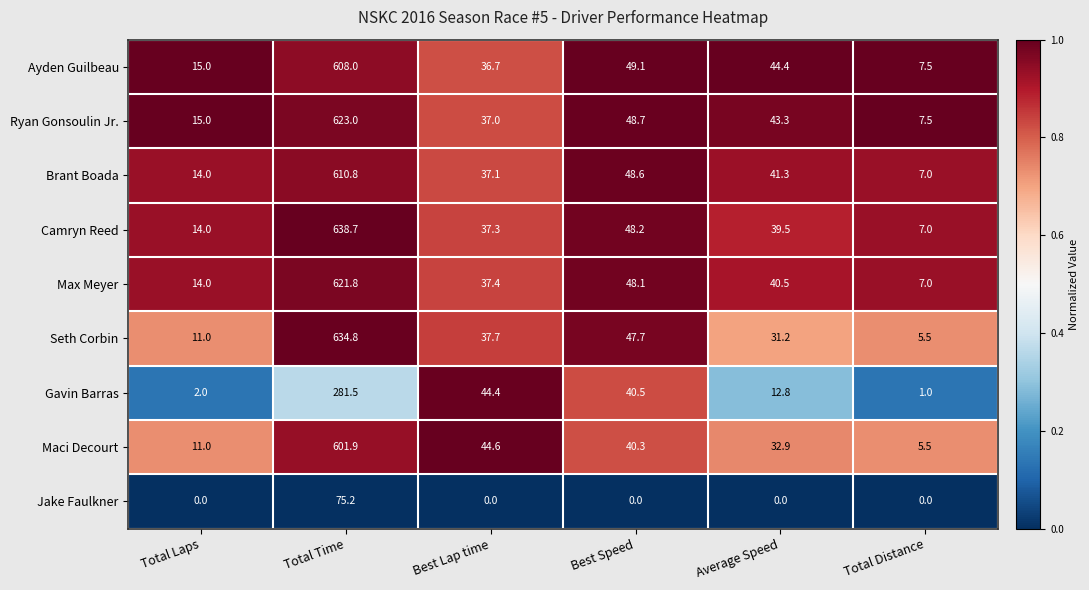

Rank the series by their maximum value, from highest to lowest.

Camryn Reed, Seth Corbin, Ryan Gonsoulin Jr., Max Meyer, Brant Boada, Ayden Guilbeau, Maci Decourt, Gavin Barras, Jake Faulkner